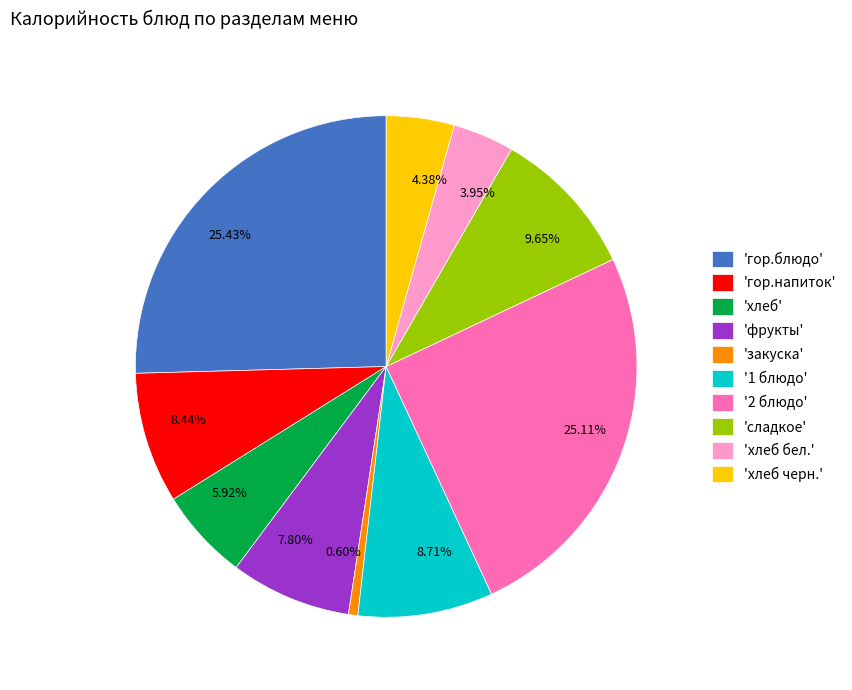

Combined, do 3.95% and 25.11% account for over 50%?

No